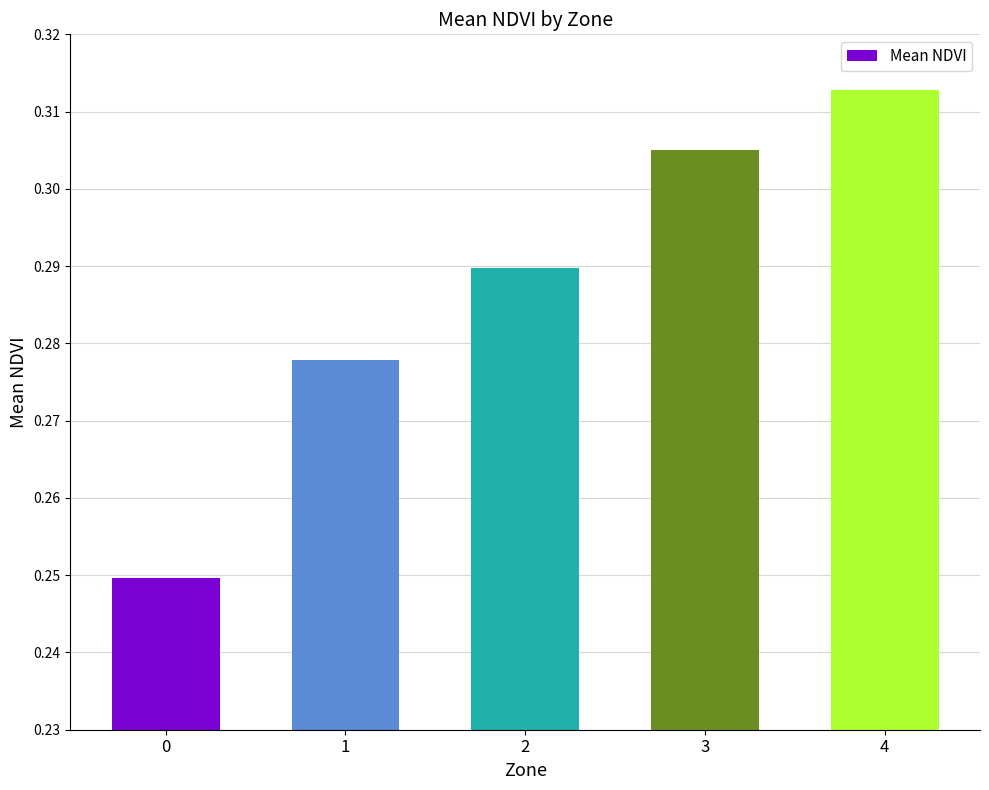

Which label corresponds to the largest value in the chart?

4